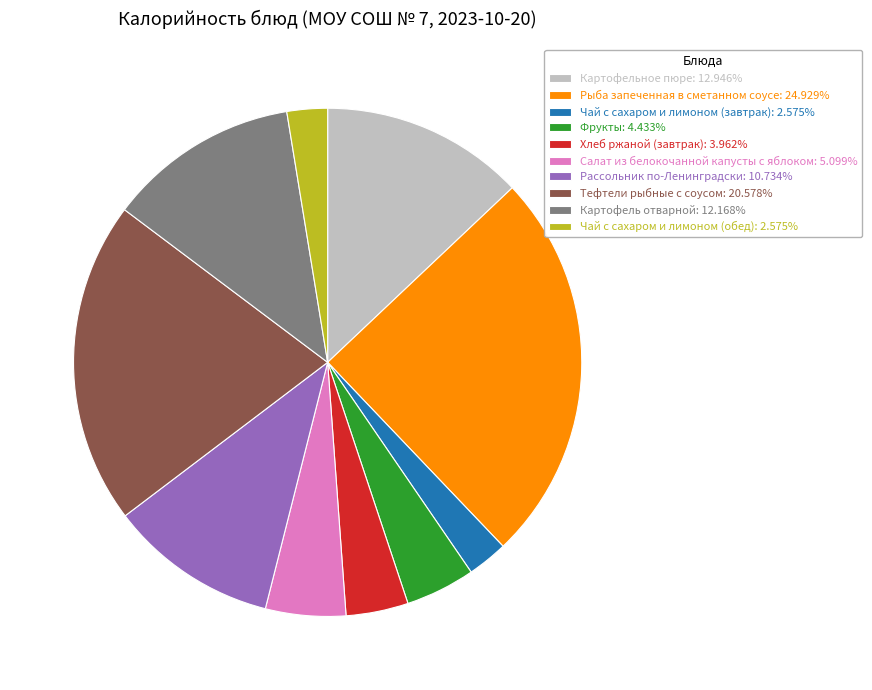

What is the ratio of the value at Салат из белокочанной капусты с яблоком: 5.099% to the value at Картофель отварной: 12.168%?

0.4